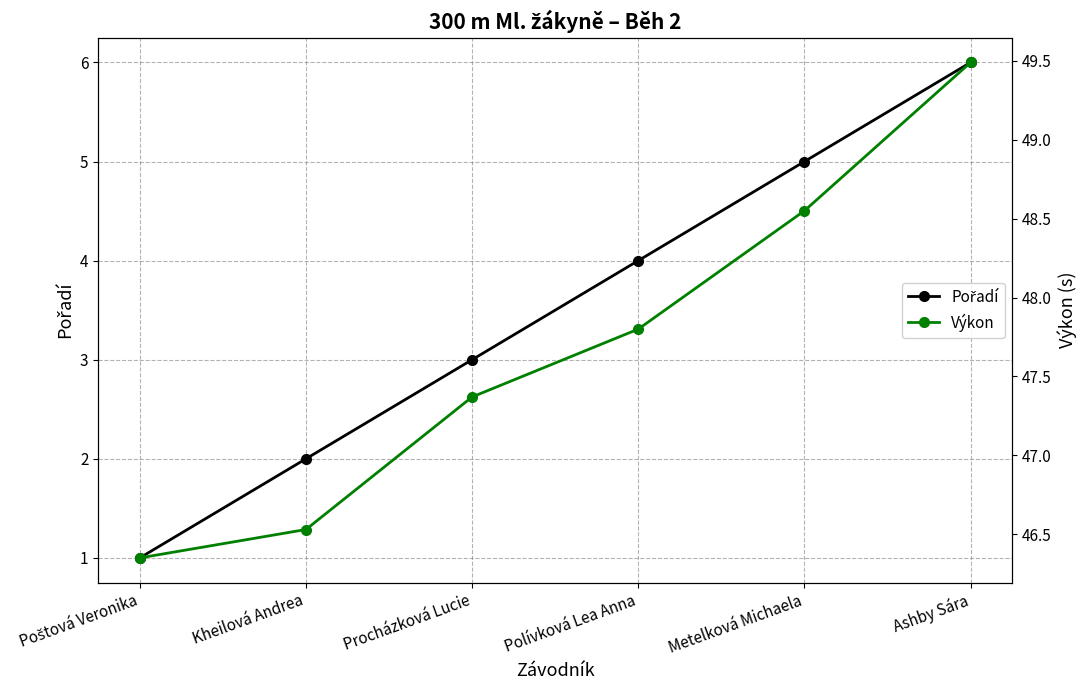

Which label corresponds to the smallest value in the chart?

Poštová Veronika